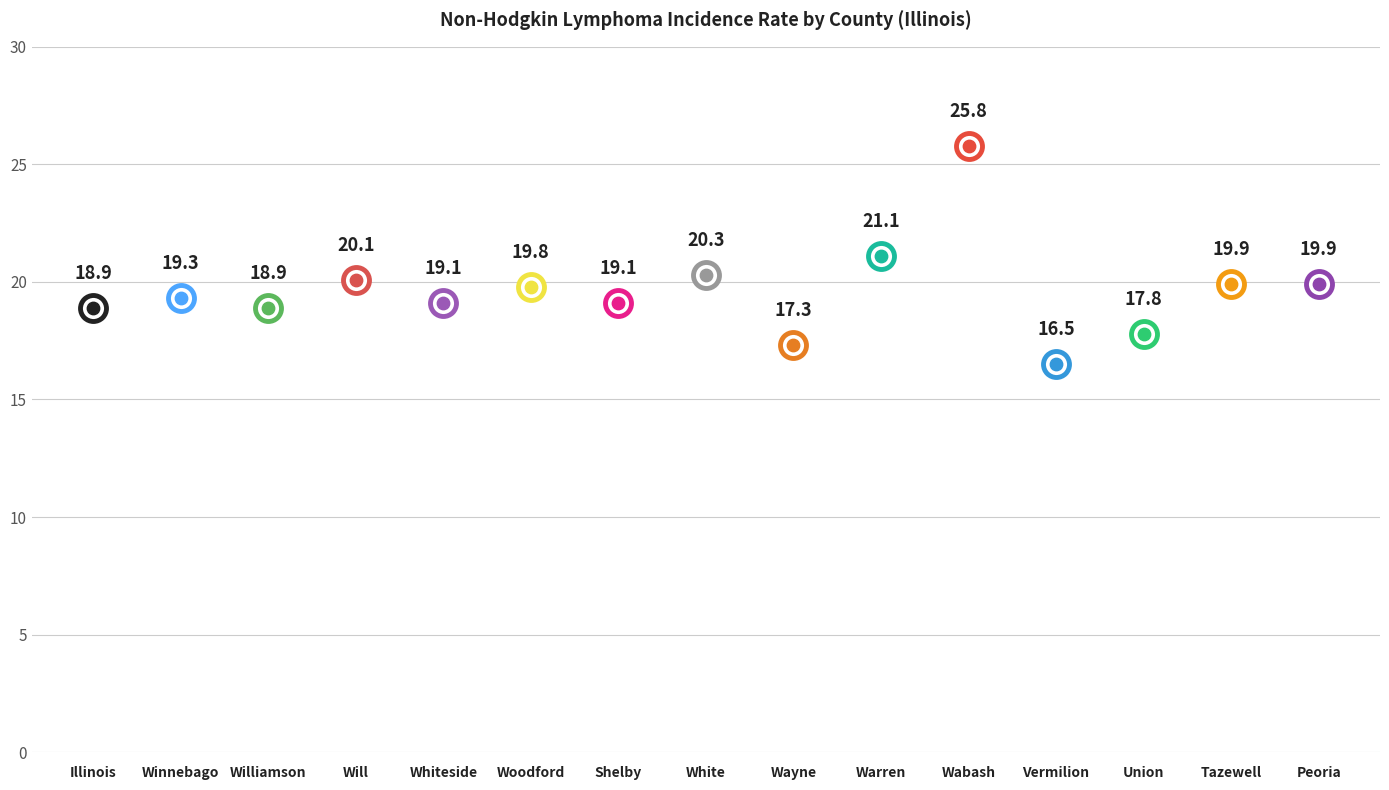

What is the ratio of the value at Peoria to the value at Will?

1.0